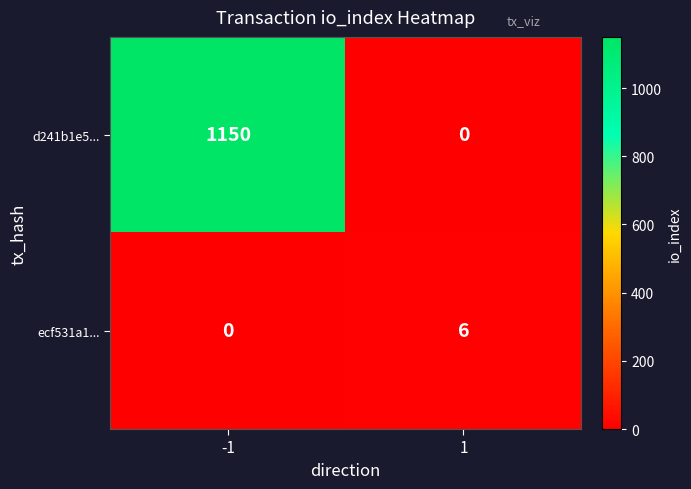

Count the number of categories in the chart.

2